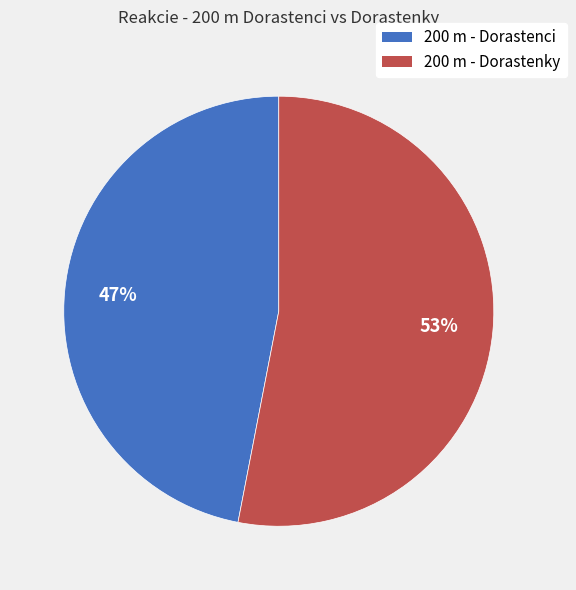

Which category has the biggest portion of the pie?

200 m - Dorastenky